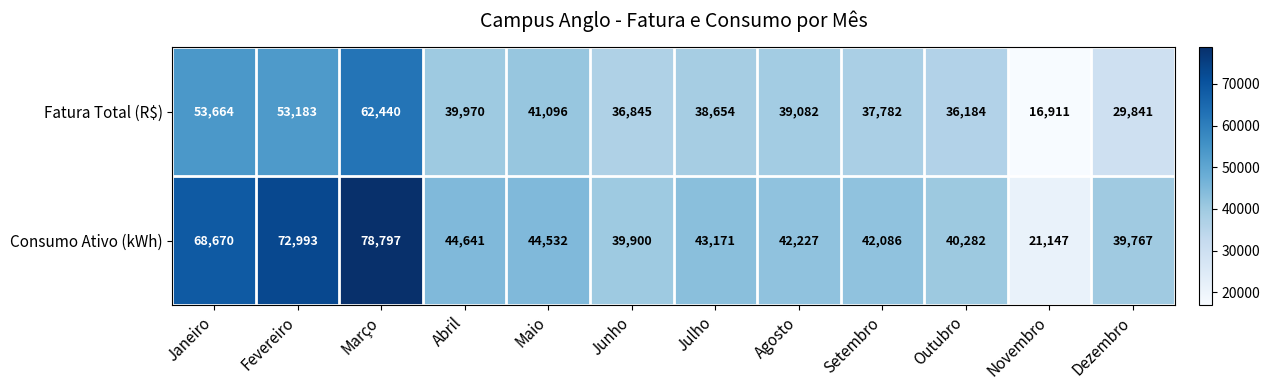

At how many categories does at least one series exceed 67967?

3